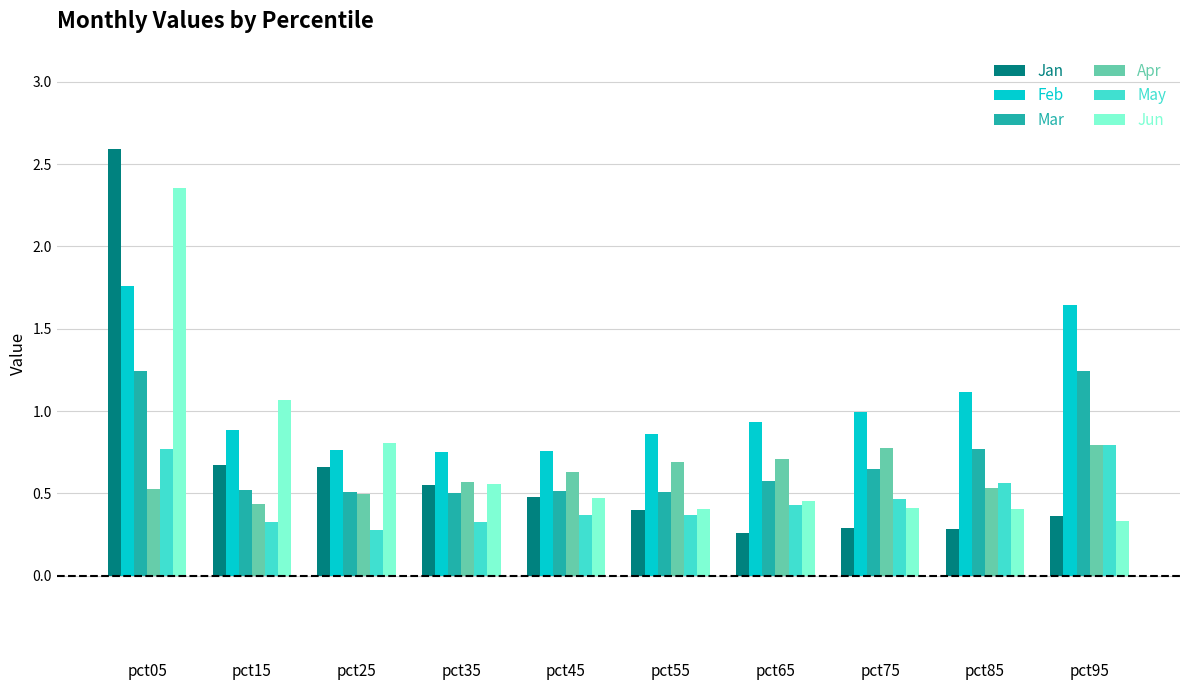

What is the sum of the Jun values at pct15 and pct25?

1.9